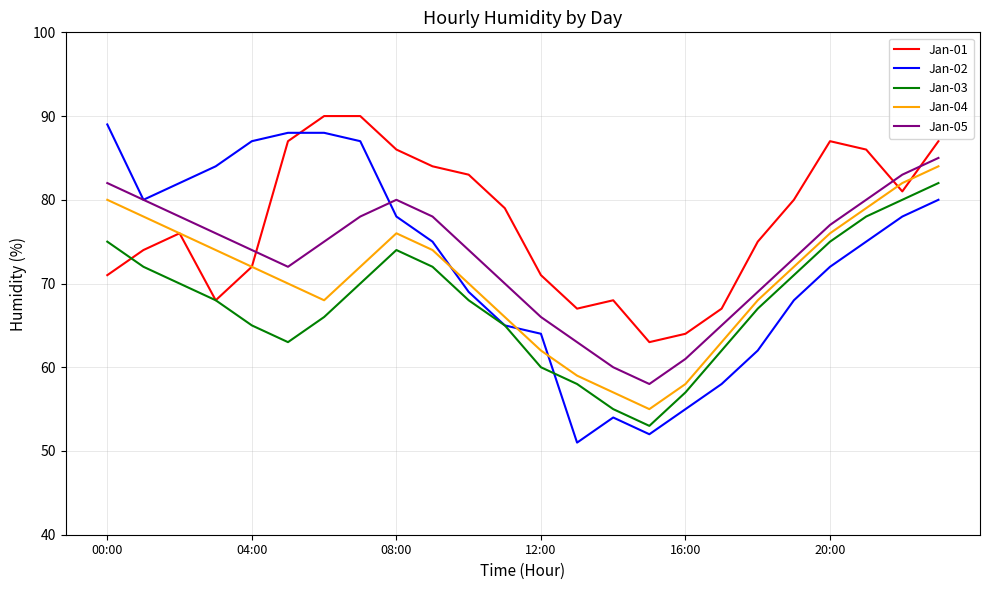

Which series has the largest total across all categories?

Jan-01